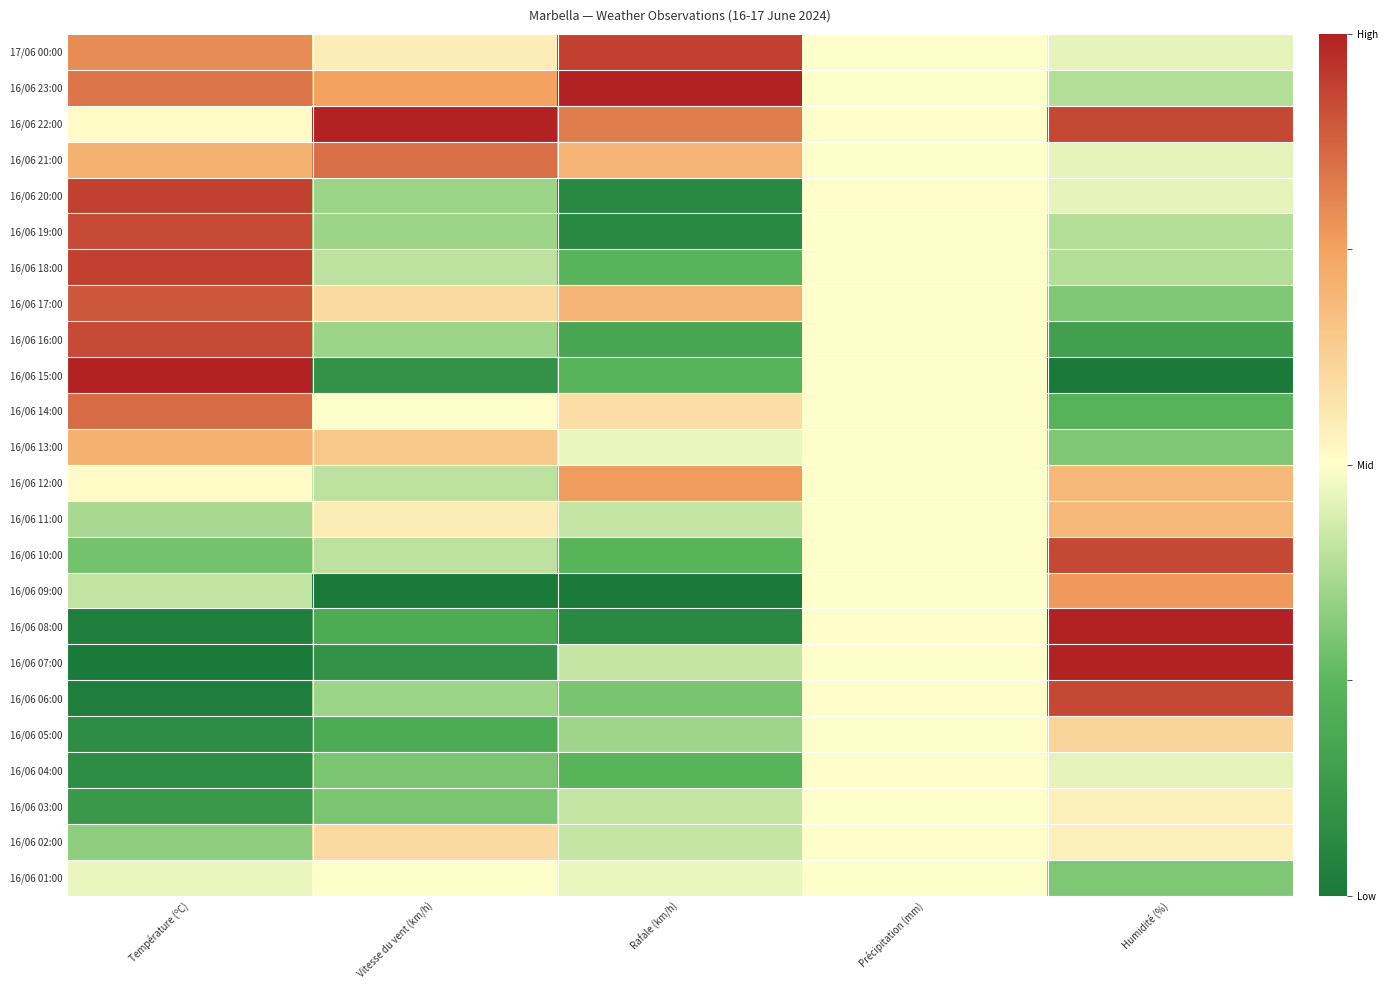

Reading left to right, extract all data points from this chart.

17/06 00:00: Température (ºC)=0.8	Vitesse du vent (km/h)=0.6	Rafale (km/h)=0.9	Précipitation (mm)=0.5	Humidité (%)=0.5
16/06 23:00: Température (ºC)=0.8	Vitesse du vent (km/h)=0.8	Rafale (km/h)=1.0	Précipitation (mm)=0.5	Humidité (%)=0.4
16/06 22:00: Température (ºC)=0.5	Vitesse du vent (km/h)=1.0	Rafale (km/h)=0.8	Précipitation (mm)=0.5	Humidité (%)=0.9
16/06 21:00: Température (ºC)=0.7	Vitesse du vent (km/h)=0.8	Rafale (km/h)=0.7	Précipitation (mm)=0.5	Humidité (%)=0.5
16/06 20:00: Température (ºC)=0.9	Vitesse du vent (km/h)=0.3	Rafale (km/h)=0.1	Précipitation (mm)=0.5	Humidité (%)=0.5
16/06 19:00: Température (ºC)=0.9	Vitesse du vent (km/h)=0.3	Rafale (km/h)=0.1	Précipitation (mm)=0.5	Humidité (%)=0.4
16/06 18:00: Température (ºC)=0.9	Vitesse du vent (km/h)=0.4	Rafale (km/h)=0.2	Précipitation (mm)=0.5	Humidité (%)=0.4
16/06 17:00: Température (ºC)=0.9	Vitesse du vent (km/h)=0.6	Rafale (km/h)=0.7	Précipitation (mm)=0.5	Humidité (%)=0.3
16/06 16:00: Température (ºC)=0.9	Vitesse du vent (km/h)=0.3	Rafale (km/h)=0.2	Précipitation (mm)=0.5	Humidité (%)=0.2
16/06 15:00: Température (ºC)=1.0	Vitesse du vent (km/h)=0.1	Rafale (km/h)=0.2	Précipitation (mm)=0.5	Humidité (%)=0.0
16/06 14:00: Température (ºC)=0.9	Vitesse du vent (km/h)=0.5	Rafale (km/h)=0.6	Précipitation (mm)=0.5	Humidité (%)=0.2
16/06 13:00: Température (ºC)=0.7	Vitesse du vent (km/h)=0.7	Rafale (km/h)=0.5	Précipitation (mm)=0.5	Humidité (%)=0.3
16/06 12:00: Température (ºC)=0.5	Vitesse du vent (km/h)=0.4	Rafale (km/h)=0.8	Précipitation (mm)=0.5	Humidité (%)=0.7
16/06 11:00: Température (ºC)=0.4	Vitesse du vent (km/h)=0.6	Rafale (km/h)=0.4	Précipitation (mm)=0.5	Humidité (%)=0.7
16/06 10:00: Température (ºC)=0.3	Vitesse du vent (km/h)=0.4	Rafale (km/h)=0.2	Précipitation (mm)=0.5	Humidité (%)=0.9
16/06 09:00: Température (ºC)=0.4	Vitesse du vent (km/h)=0.0	Rafale (km/h)=0.0	Précipitation (mm)=0.5	Humidité (%)=0.8
16/06 08:00: Température (ºC)=0.0	Vitesse du vent (km/h)=0.2	Rafale (km/h)=0.1	Précipitation (mm)=0.5	Humidité (%)=1.0
16/06 07:00: Température (ºC)=0.0	Vitesse du vent (km/h)=0.1	Rafale (km/h)=0.4	Précipitation (mm)=0.5	Humidité (%)=1.0
16/06 06:00: Température (ºC)=0.0	Vitesse du vent (km/h)=0.3	Rafale (km/h)=0.3	Précipitation (mm)=0.5	Humidité (%)=0.9
16/06 05:00: Température (ºC)=0.1	Vitesse du vent (km/h)=0.2	Rafale (km/h)=0.4	Précipitation (mm)=0.5	Humidité (%)=0.6
16/06 04:00: Température (ºC)=0.1	Vitesse du vent (km/h)=0.3	Rafale (km/h)=0.2	Précipitation (mm)=0.5	Humidité (%)=0.5
16/06 03:00: Température (ºC)=0.1	Vitesse du vent (km/h)=0.3	Rafale (km/h)=0.4	Précipitation (mm)=0.5	Humidité (%)=0.5
16/06 02:00: Température (ºC)=0.3	Vitesse du vent (km/h)=0.6	Rafale (km/h)=0.4	Précipitation (mm)=0.5	Humidité (%)=0.5
16/06 01:00: Température (ºC)=0.5	Vitesse du vent (km/h)=0.5	Rafale (km/h)=0.5	Précipitation (mm)=0.5	Humidité (%)=0.3